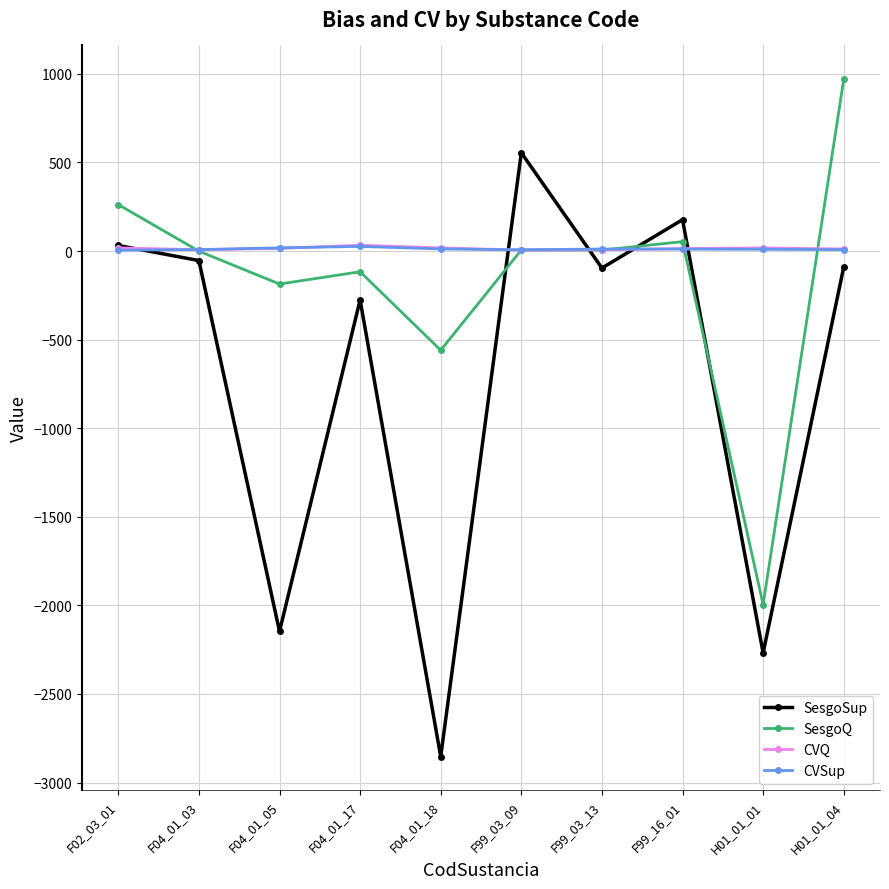

Where is the first local minimum for SesgoSup?

F04_01_05